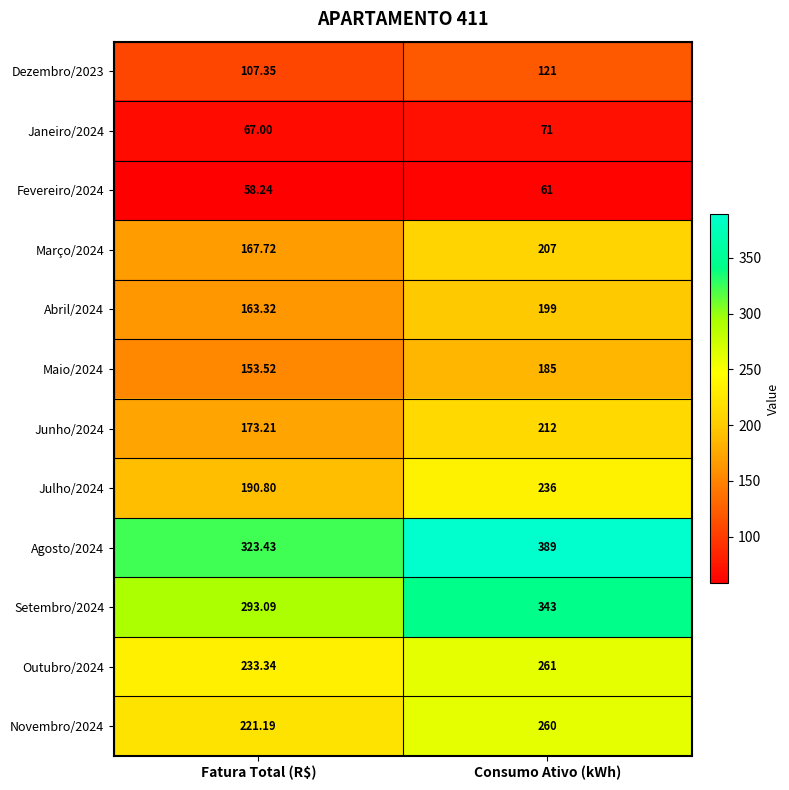

What is the smallest value displayed?

58.2